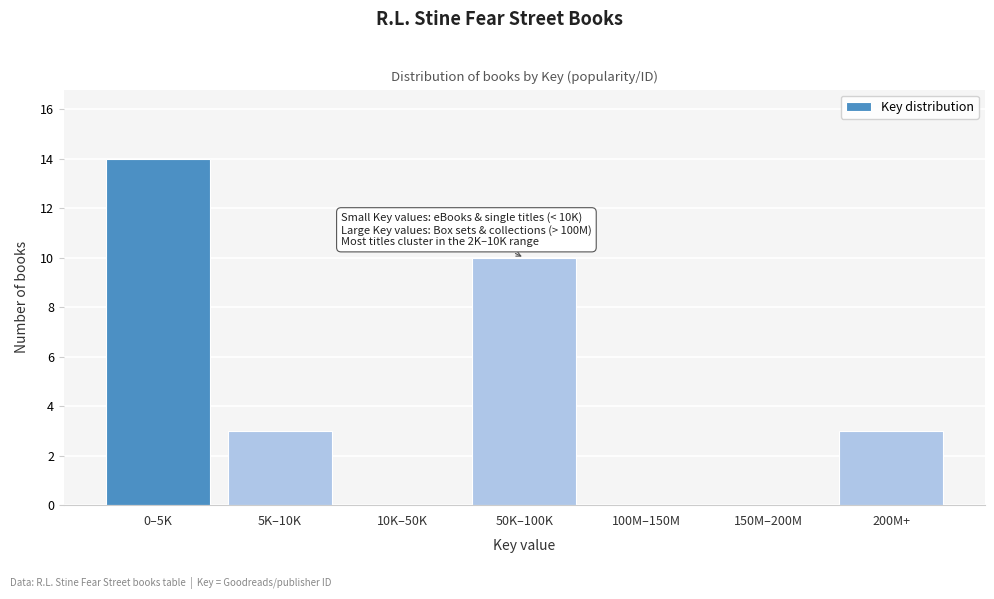

Reading left to right, list all the values displayed in this chart.

0–5K=14	5K–10K=3	10K–50K=0	50K–100K=10	100M–150M=0	150M–200M=0	200M+=3